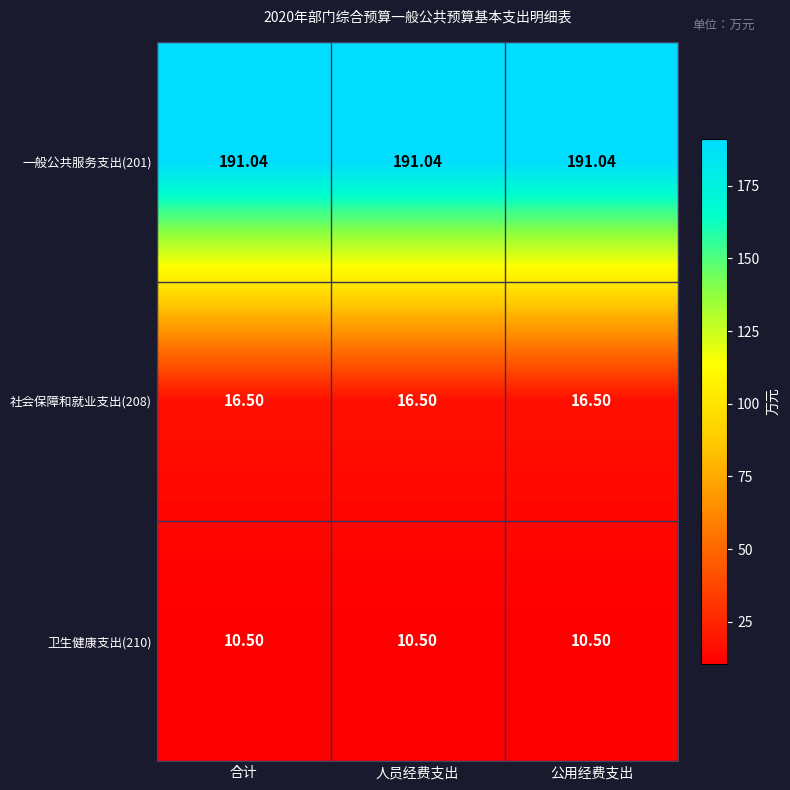

Which category has the lowest value across all series?

合计